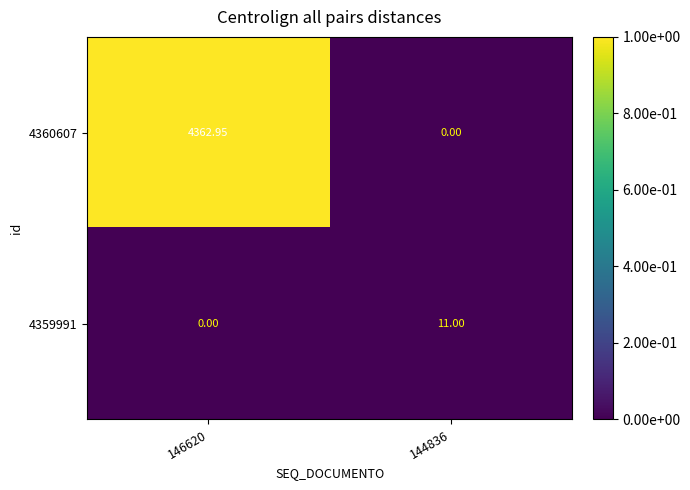

List the series in order of their peak value, highest first.

4360607, 4359991